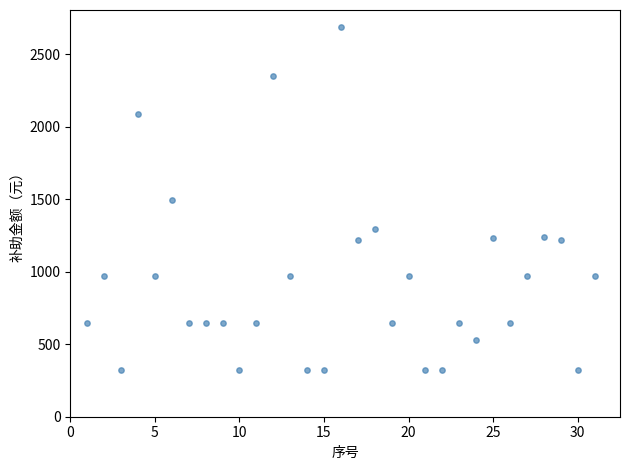

What is the range of X values (max minus min)?

30.0